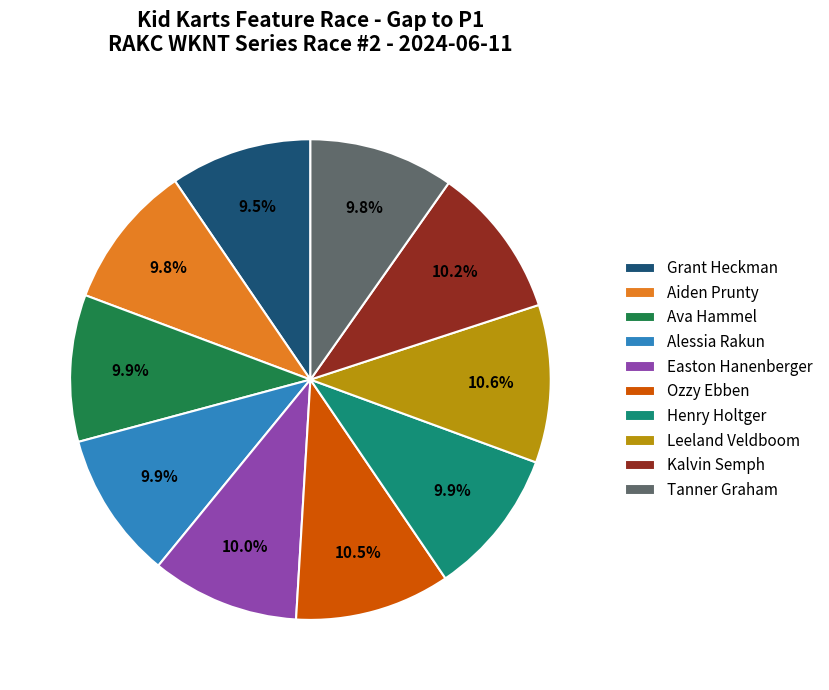

How much of the chart is everything except Ozzy Ebben?

89.5%